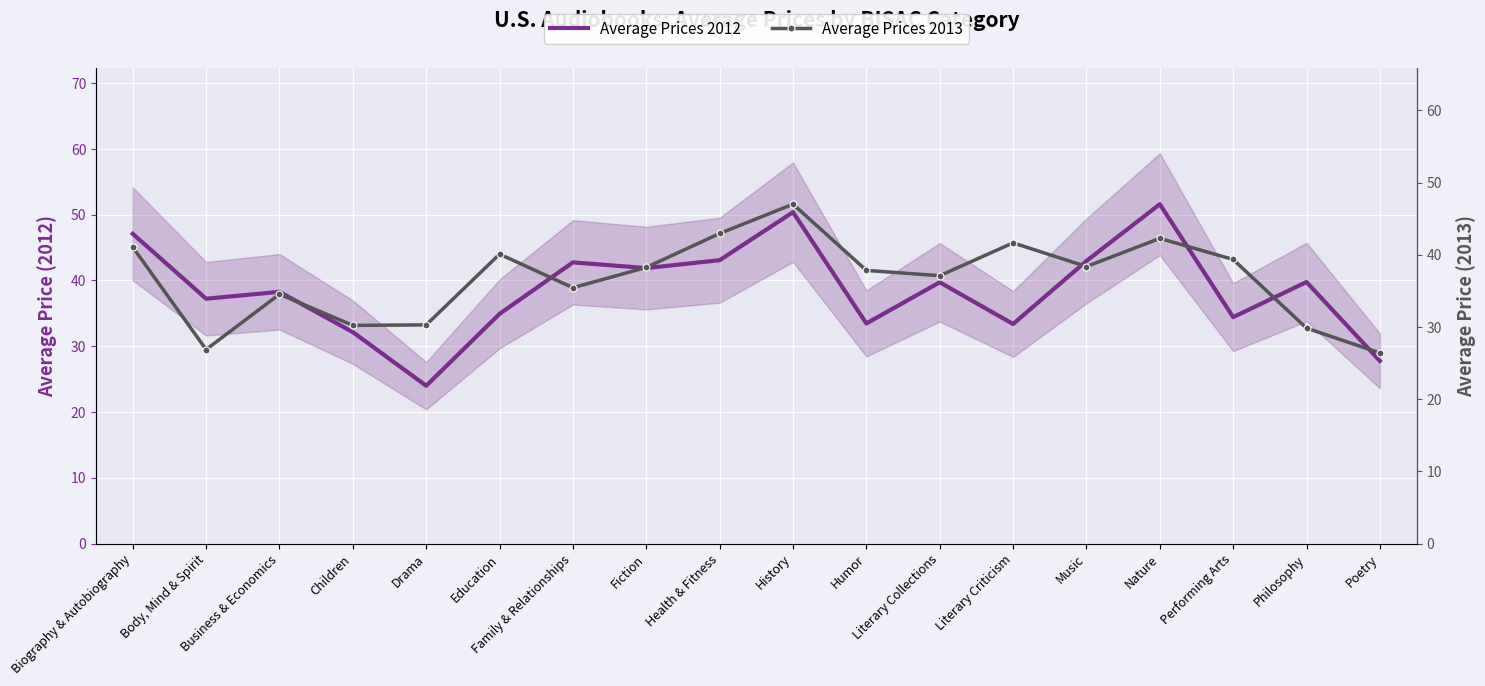

What is the value of the Average Prices 2012 point at the 2nd from the left?

37.2